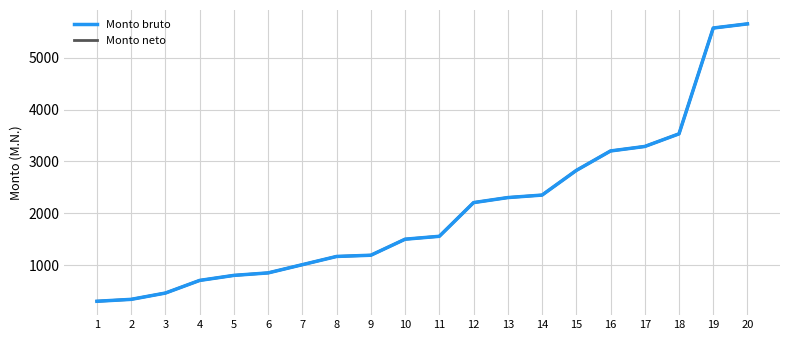

Is this an area chart (filled region under the line)?

No